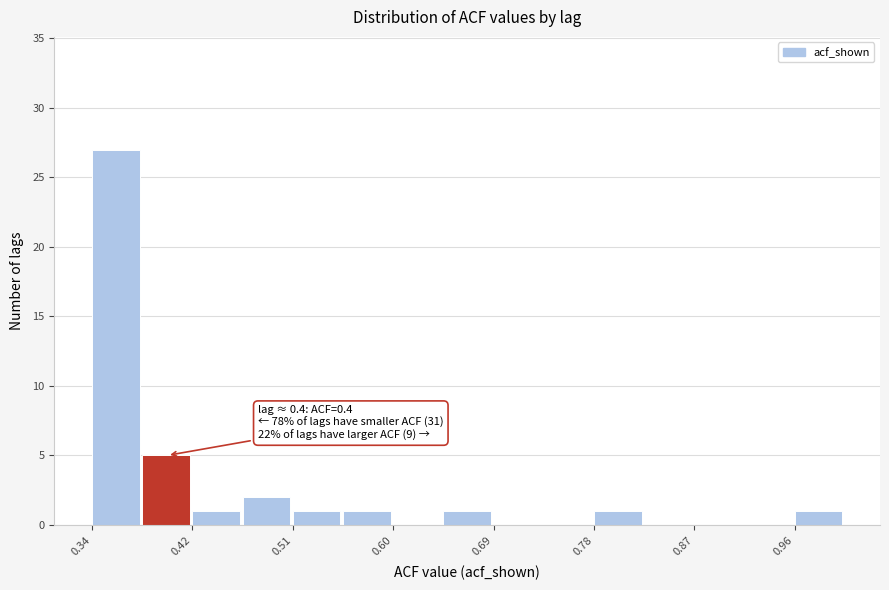

Over which range of the x-axis is the bar tallest?

0.34 to 0.38